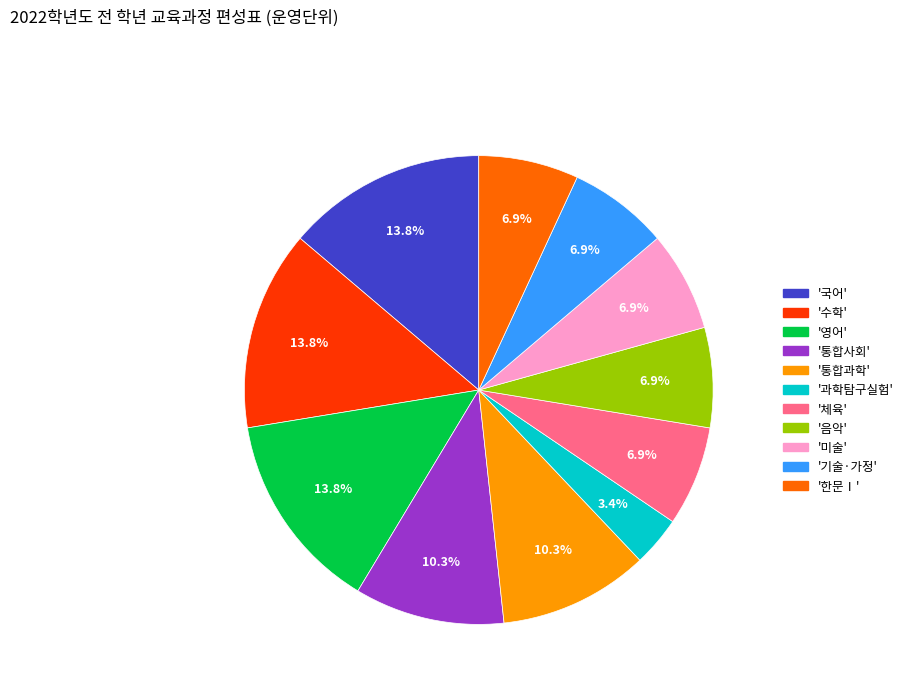

Does any single category account for the majority?

No